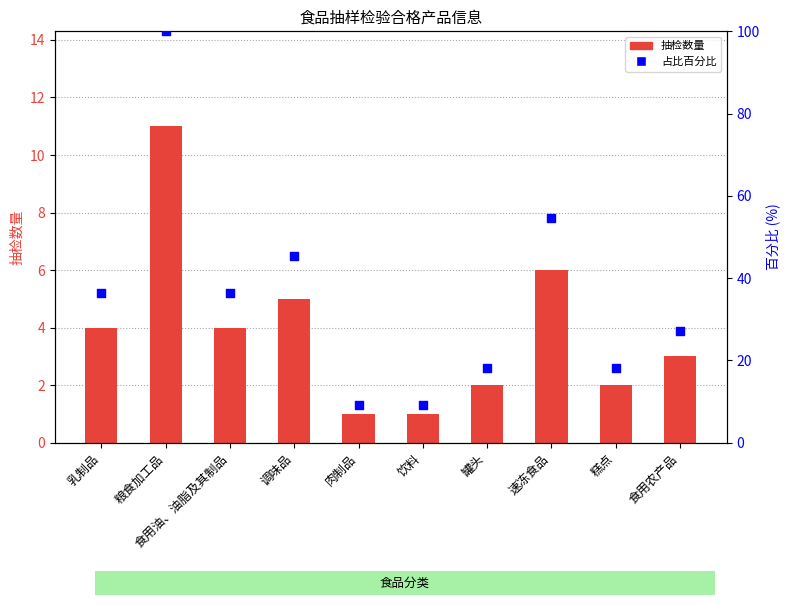

Which series has the largest total across all categories?

占比百分比